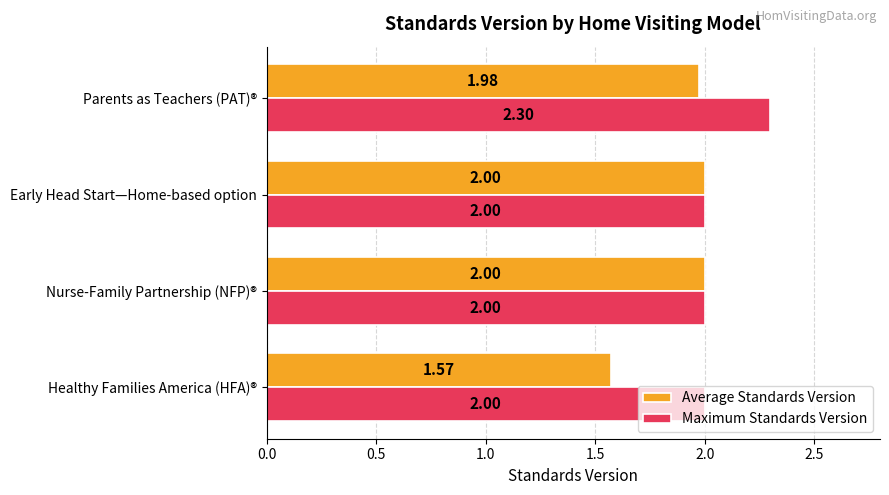

How many series are shown in this chart?

2